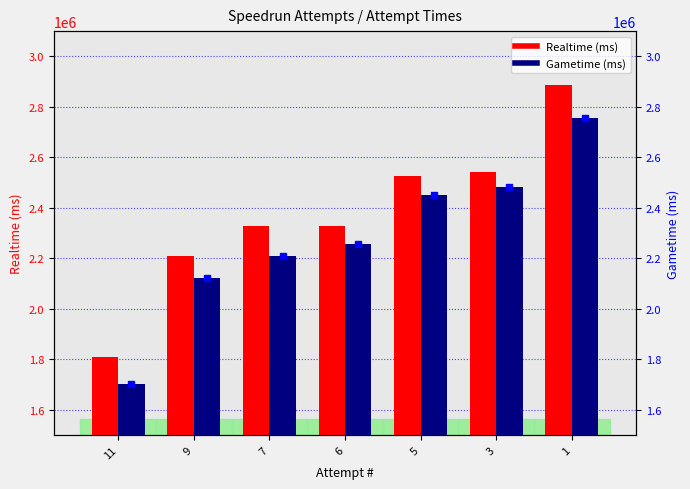

What is the difference between the second highest and second lowest values in the Realtime (ms) series?

334754